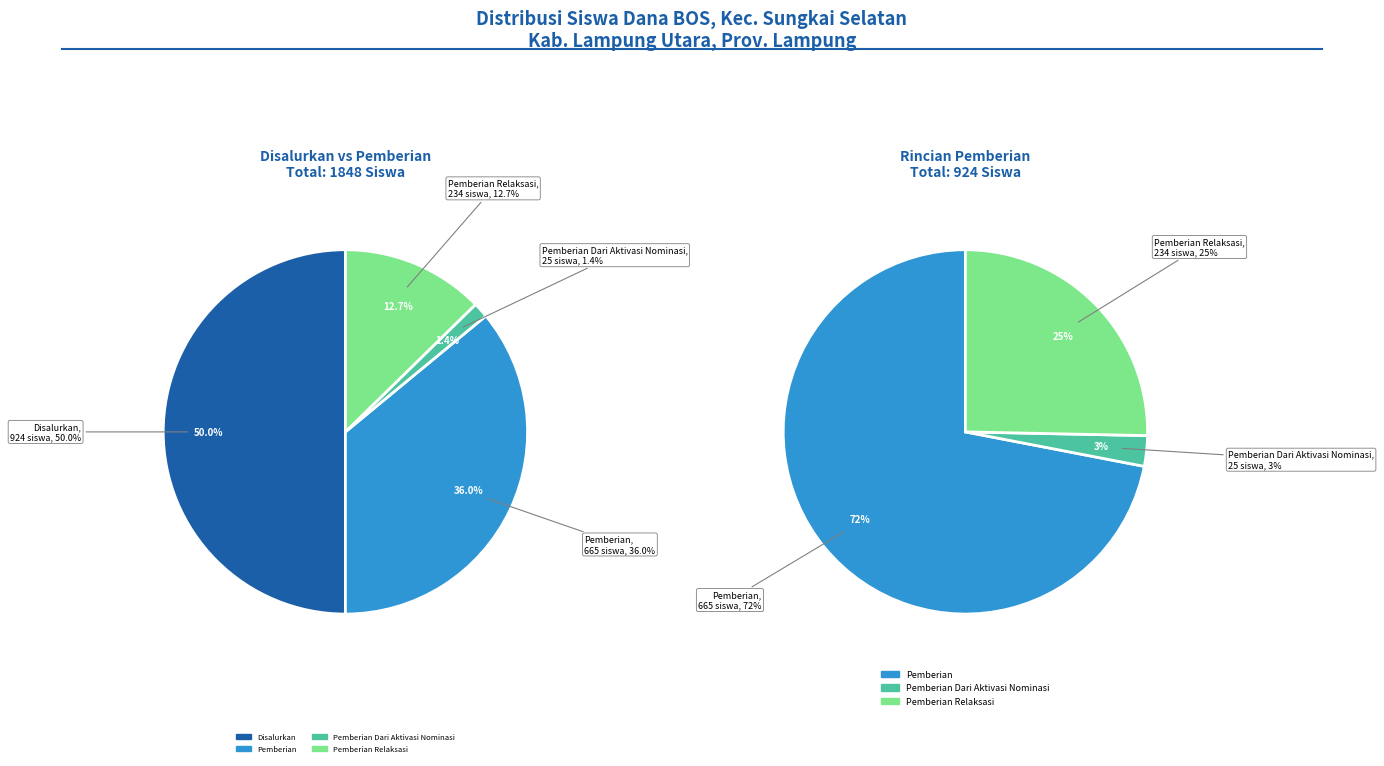

Is there any slice that represents more than half of the pie?

No